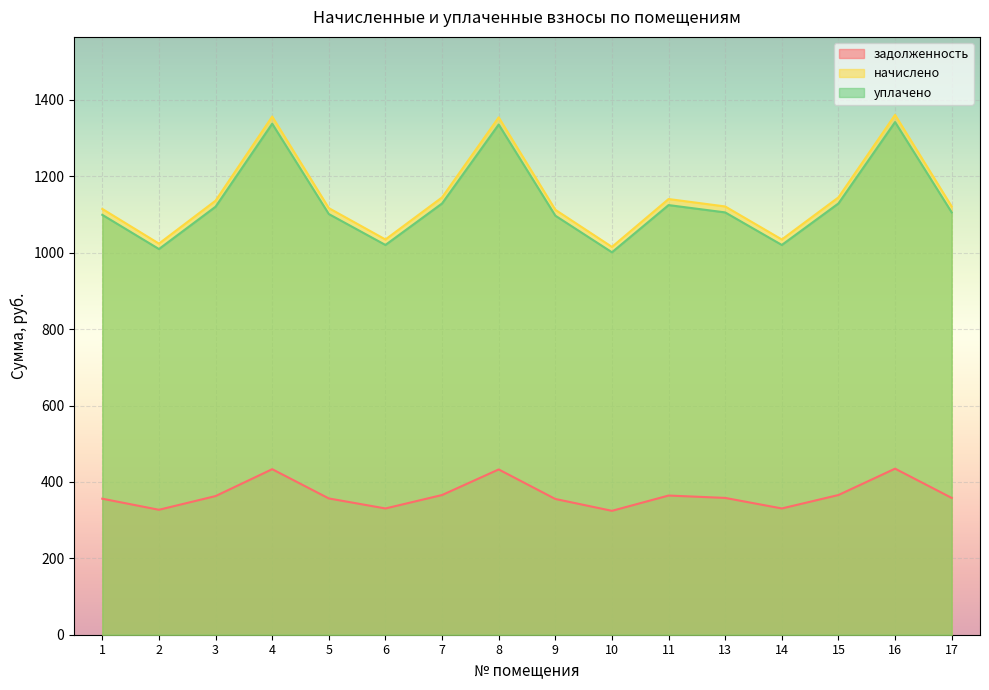

True or false: начислено has a value of 1023.8 at 2.

True